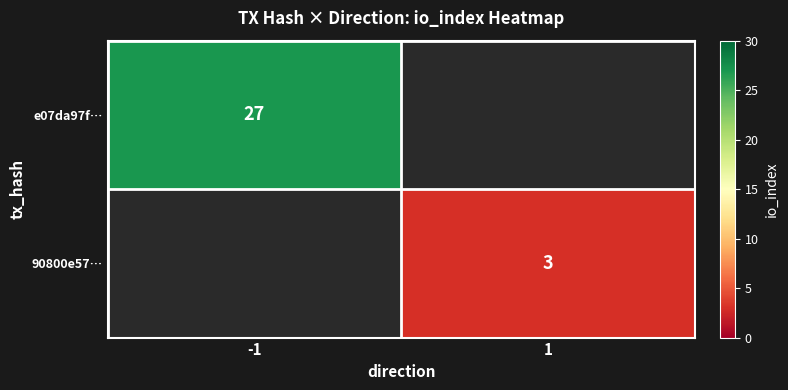

True or false: e07da97f… has a value of 11 at -1.

False